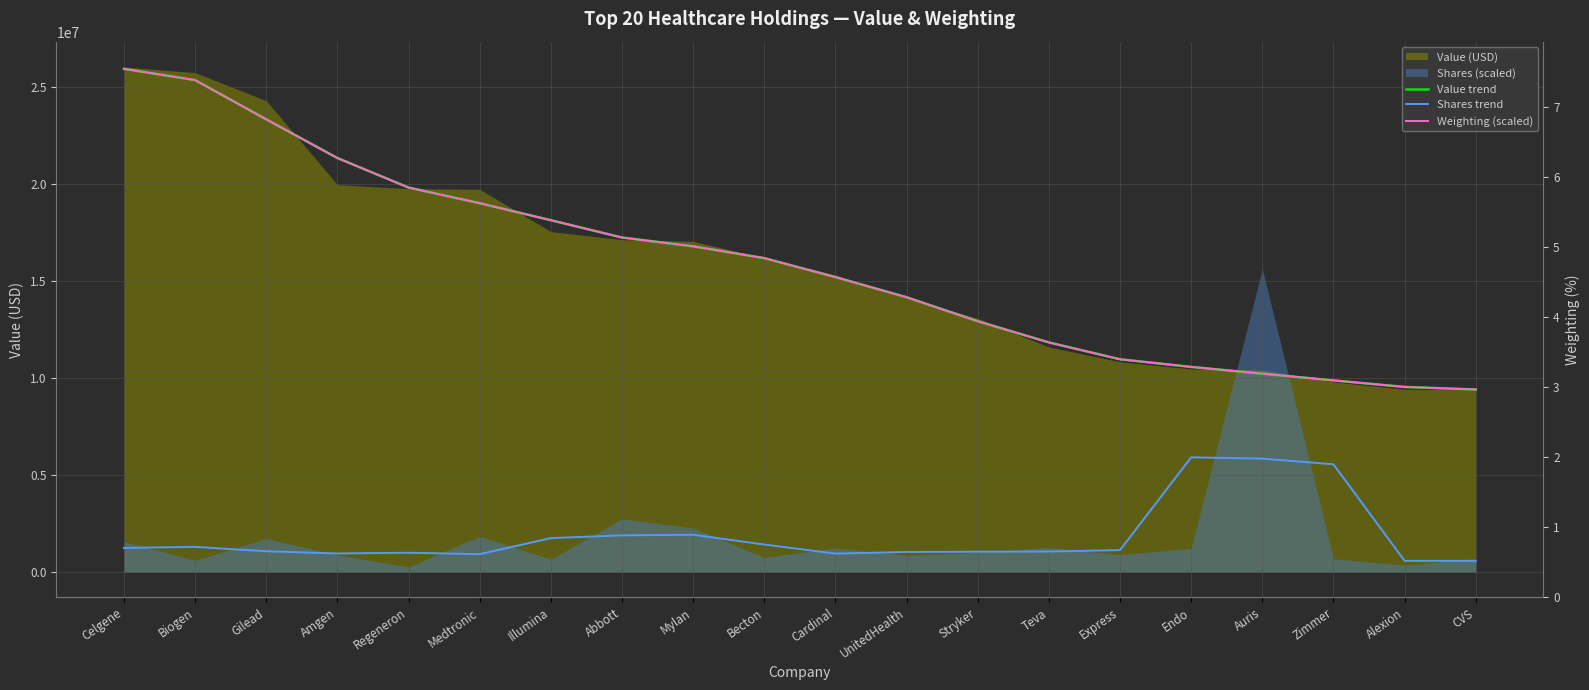

What is the label of the 18th point from the right?

Gilead